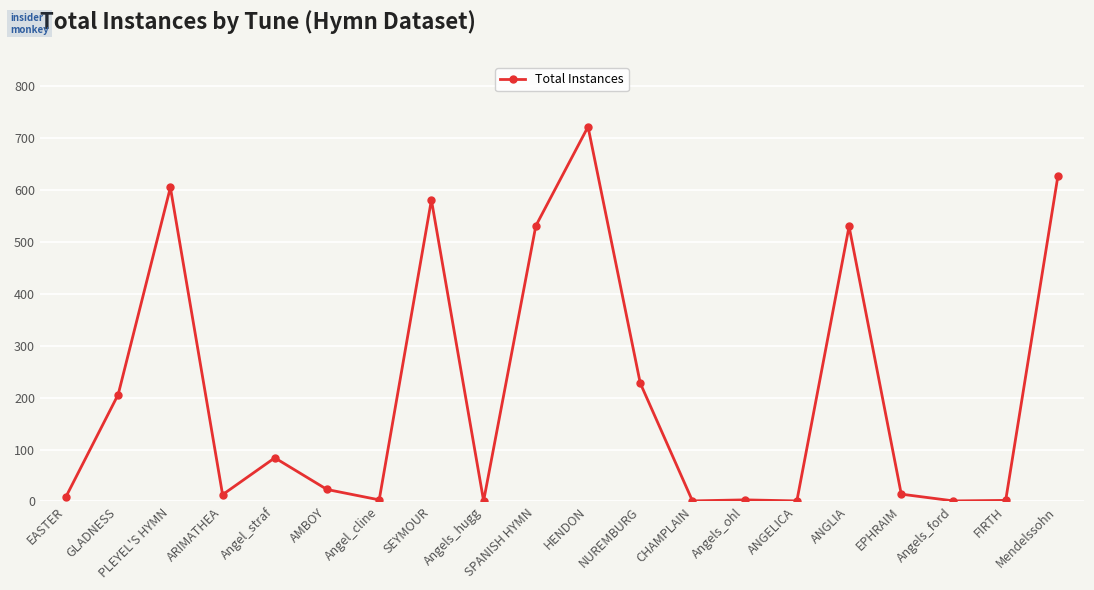

Where is the data nearest to the value 361?

NUREMBURG